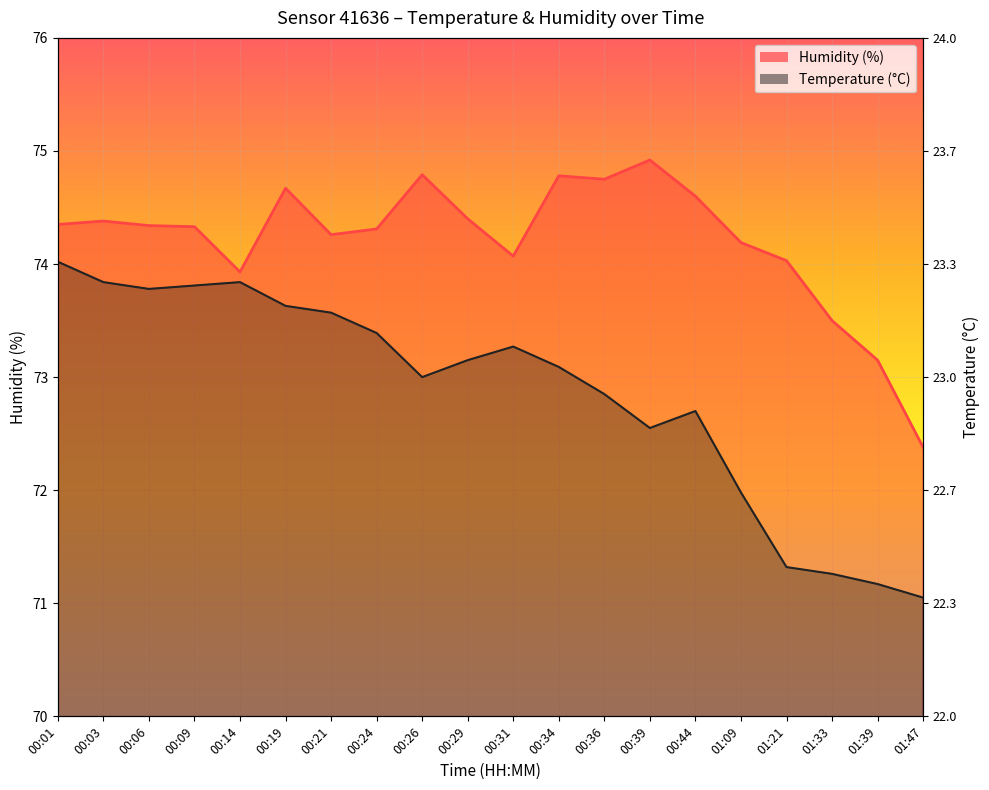

What is the approximate value of humidity at 00:14?

73.9